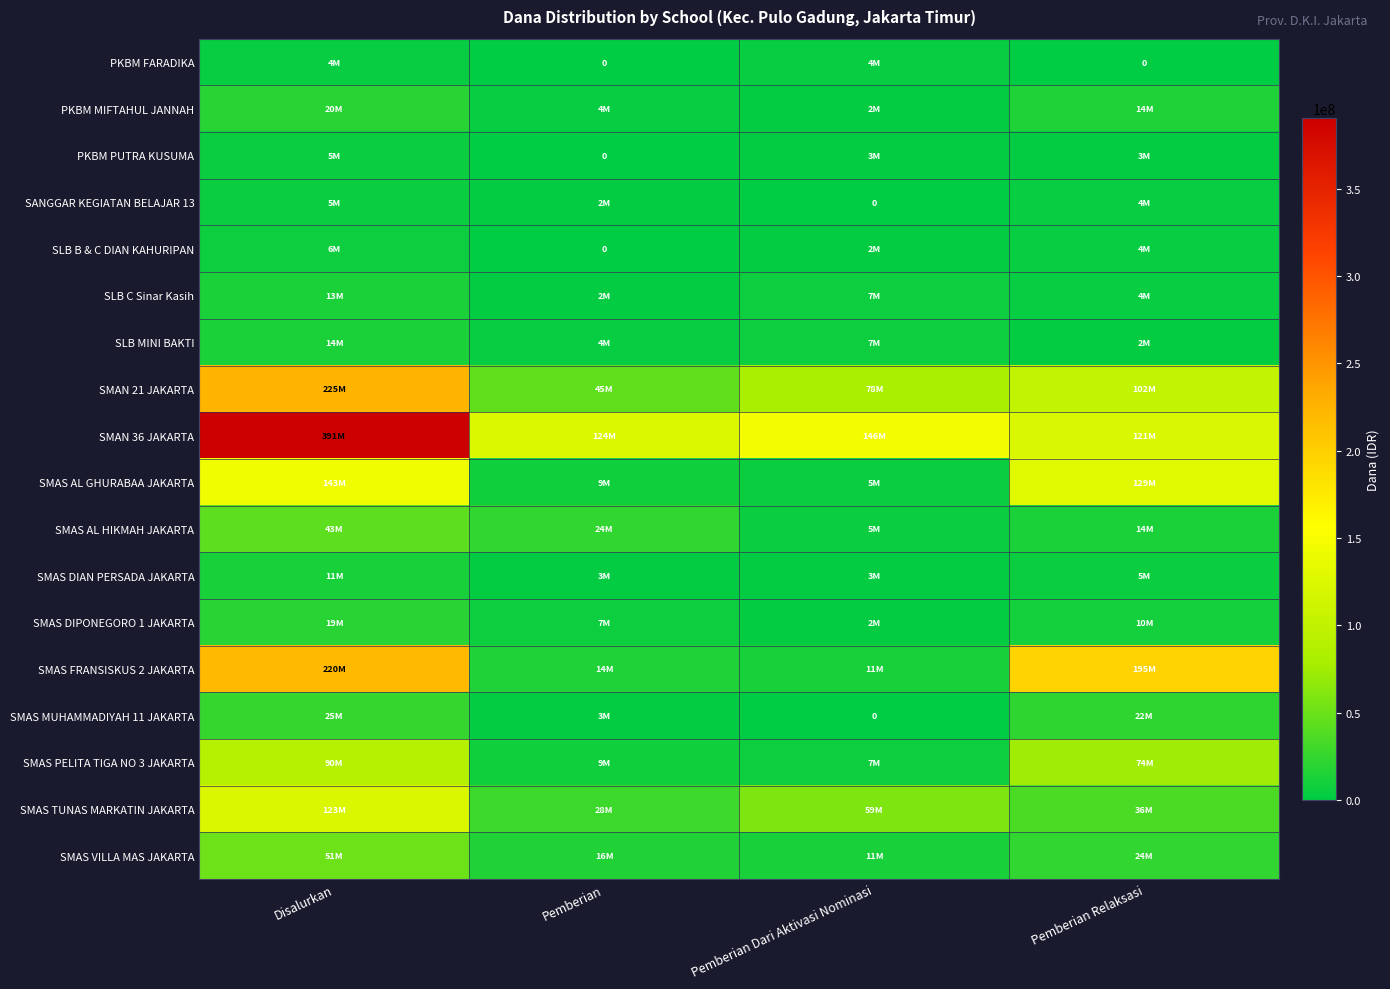

How many series are shown in this chart?

18